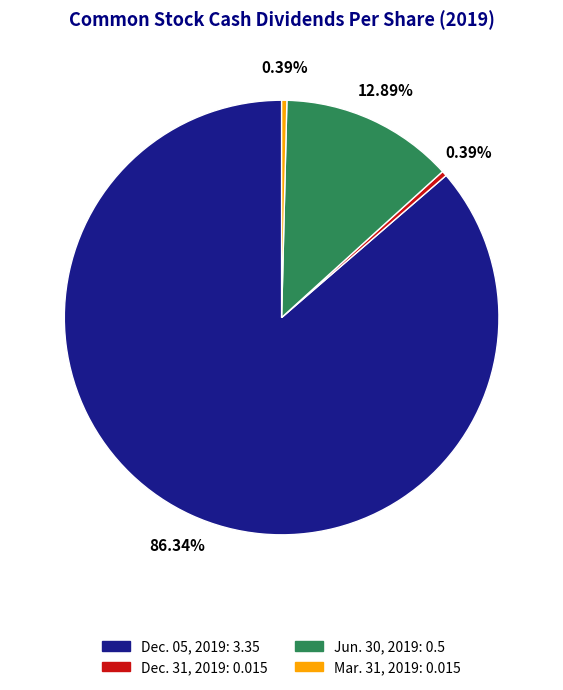

Is there a majority slice in this chart?

Yes